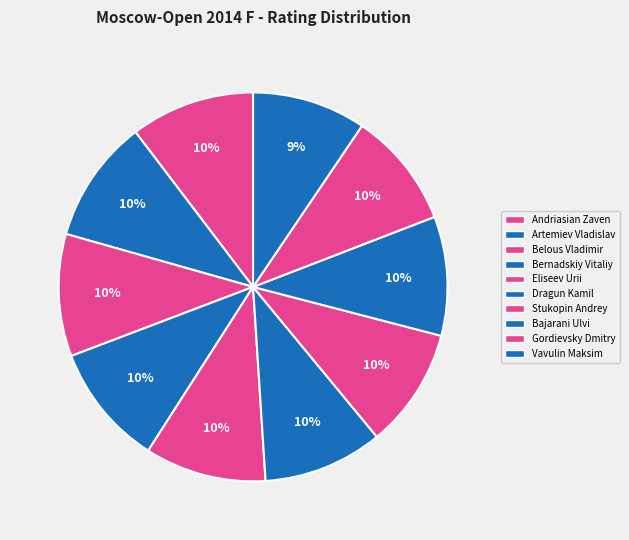

What portion of the pie excludes Vavulin Maksim?

90.5%